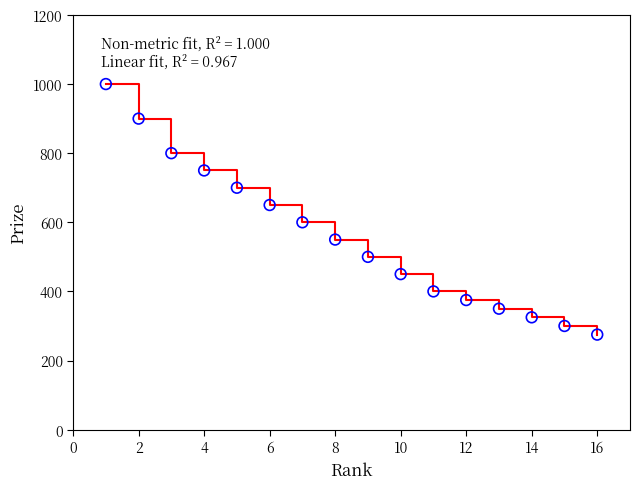

What is the greatest value displayed?

1000